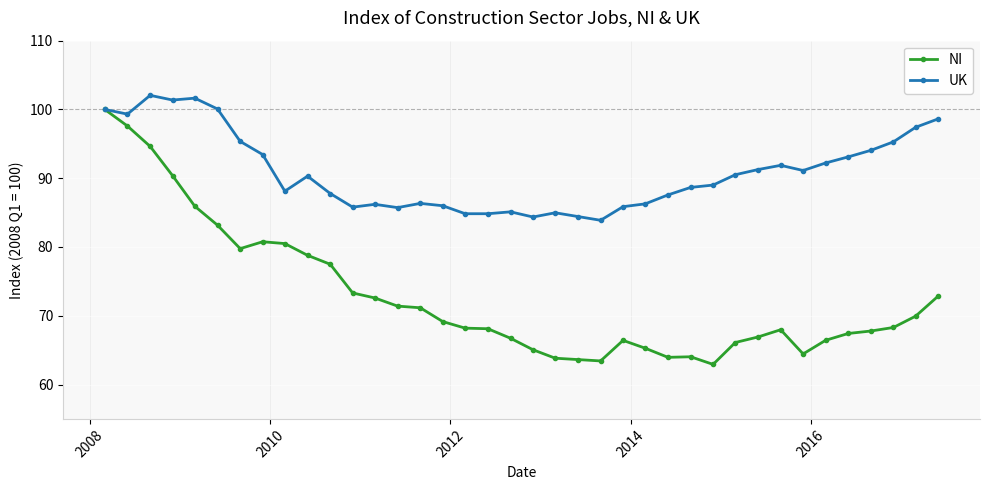

What is the difference between the maximum and second lowest values in the UK series?

17.7